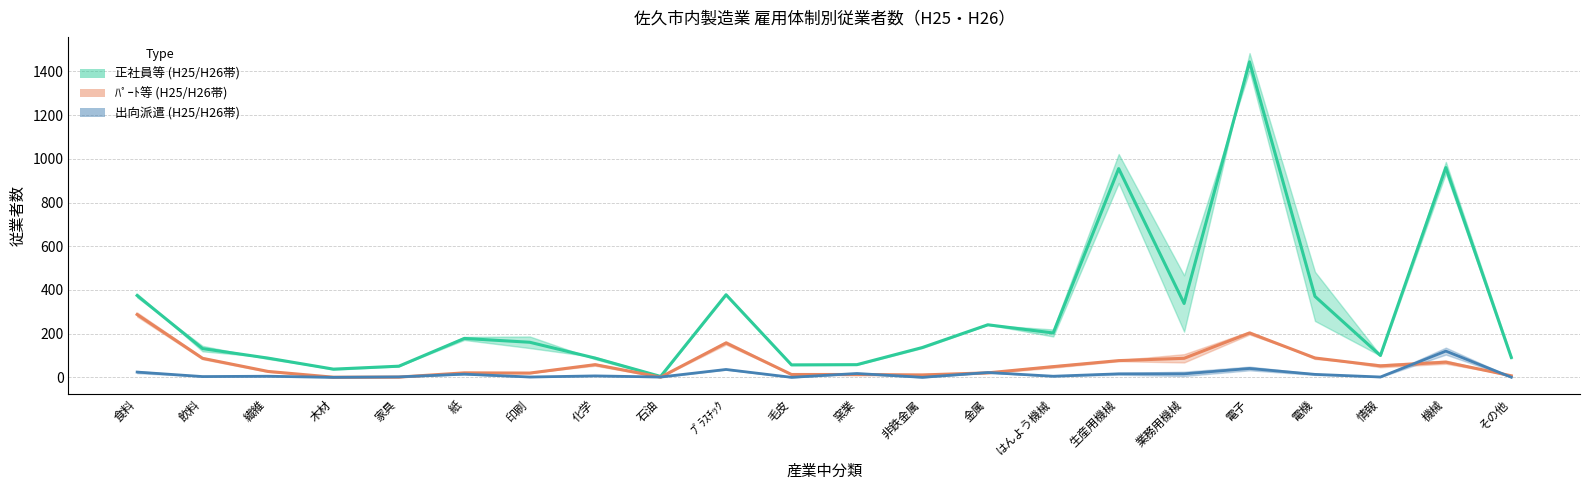

The value of 出向派遣_H26 at 電機 is 13.5. True or false?

True